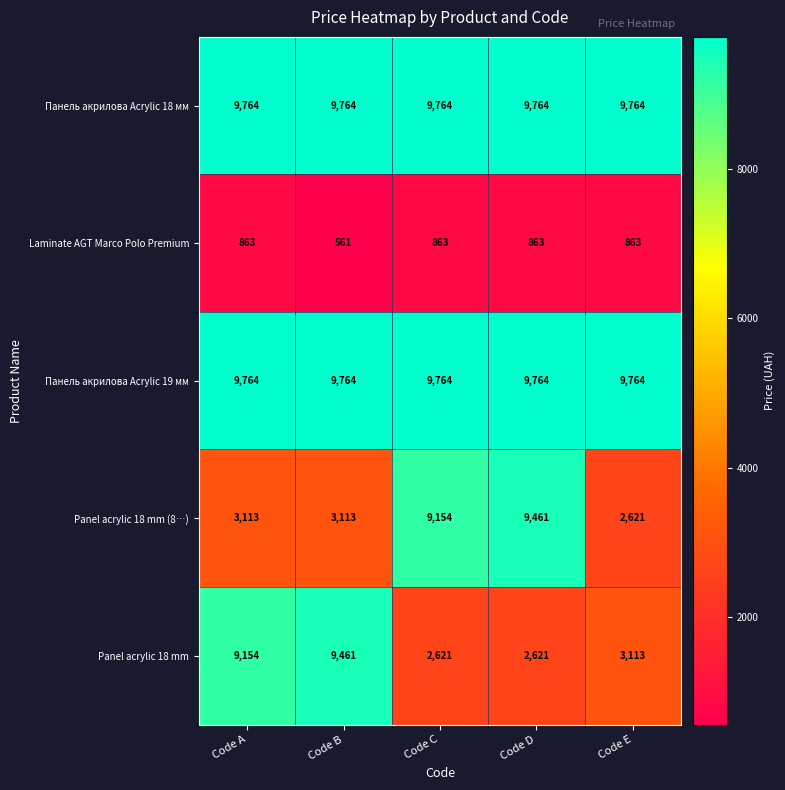

What is the approximate value of Panel acrylic 18 mm (8…) at Code A?

3113